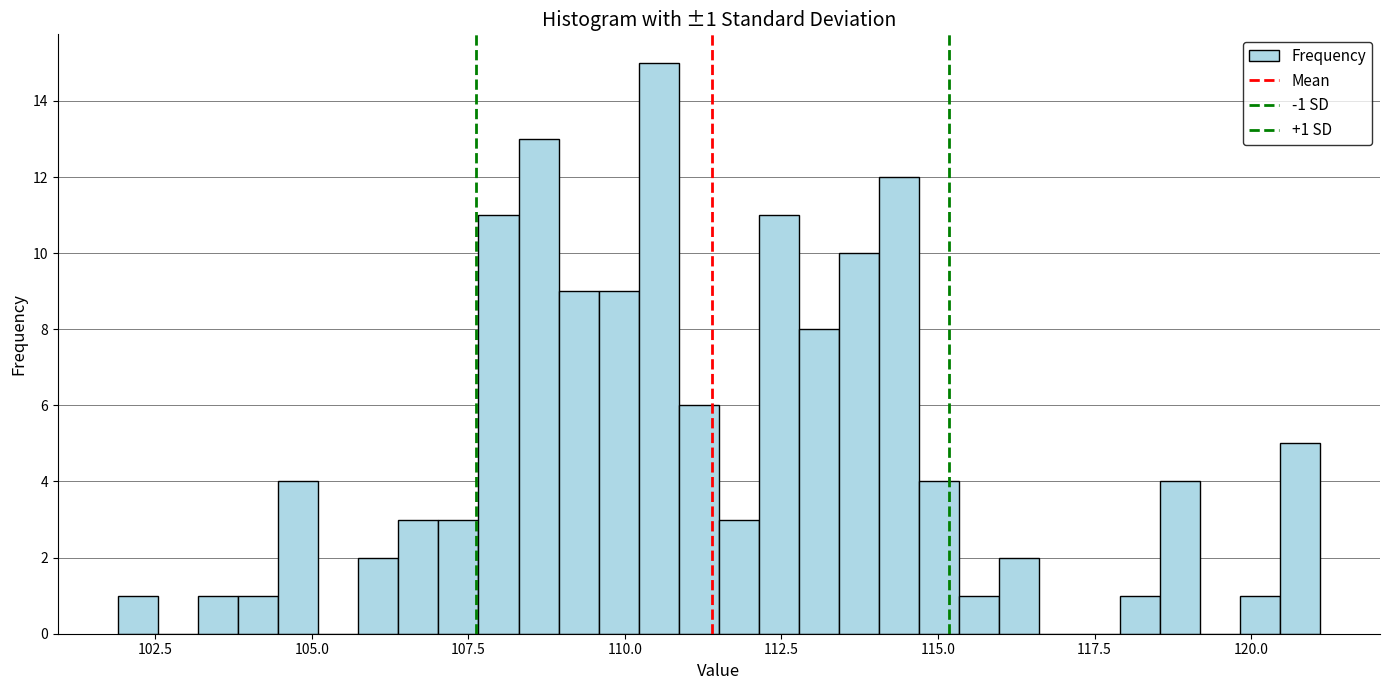

Read against the x-axis, roughly where is the centre of the tallest bar?

110.5